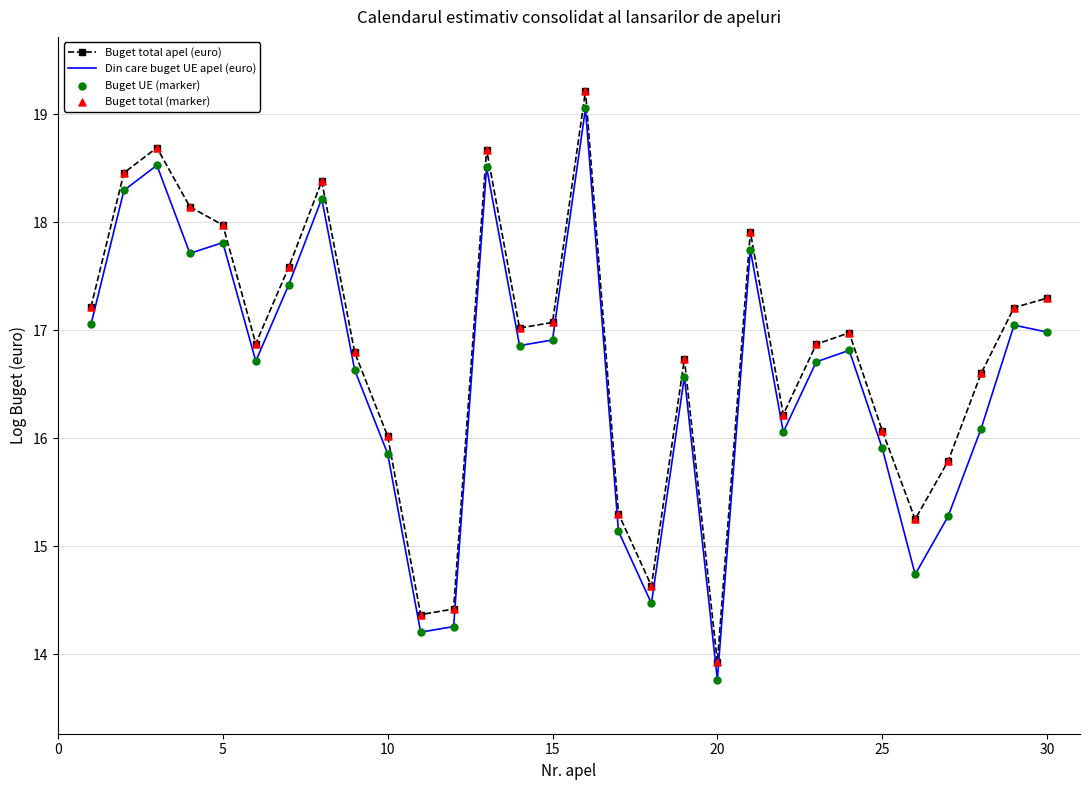

Which series has the largest total across all categories?

Buget total apel (euro)